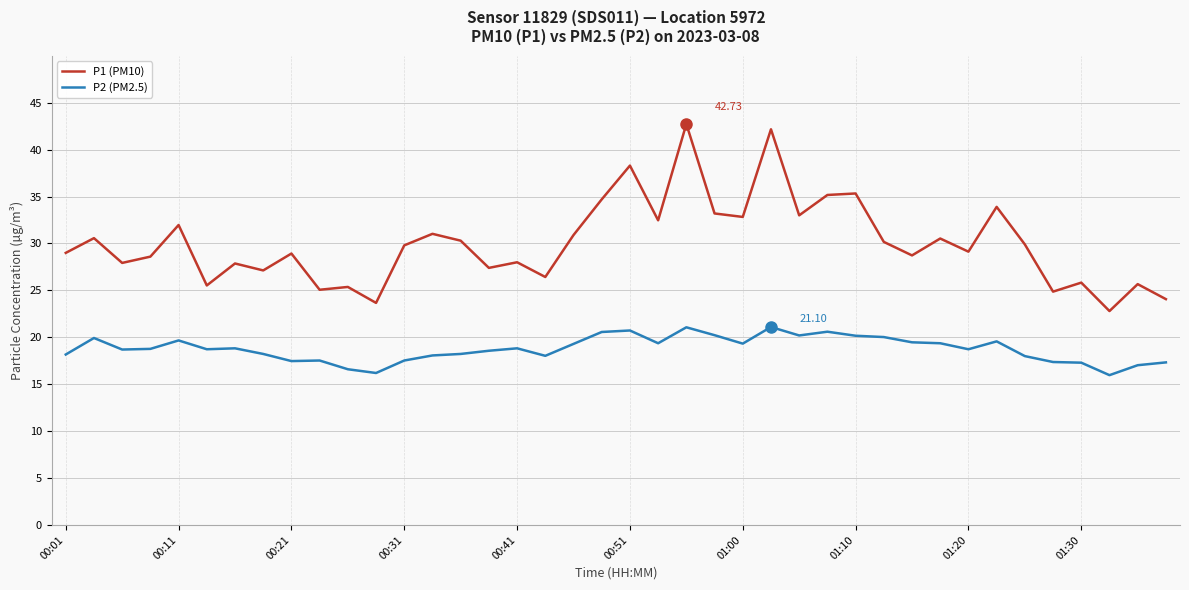

What are all the series names shown in the legend?

P1 (PM10), P2 (PM2.5)